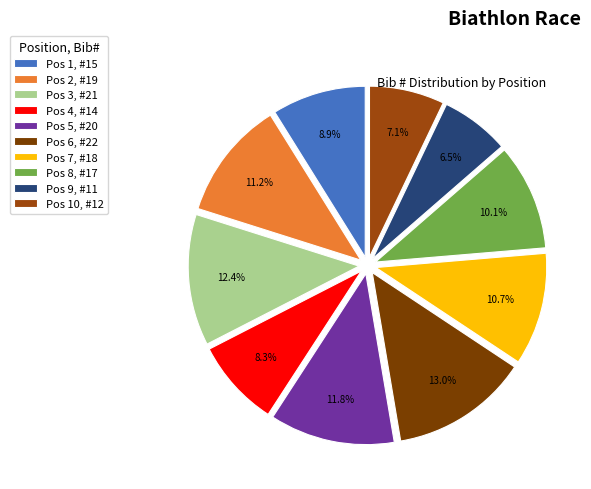

How many slices are in this pie chart?

10